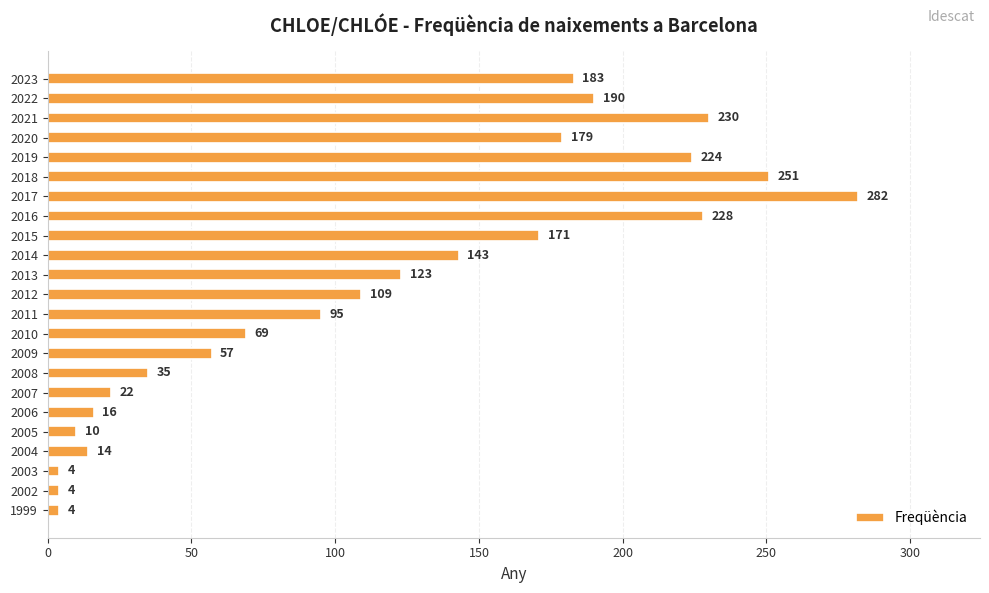

What is the value of the 4th bar from the top?

179